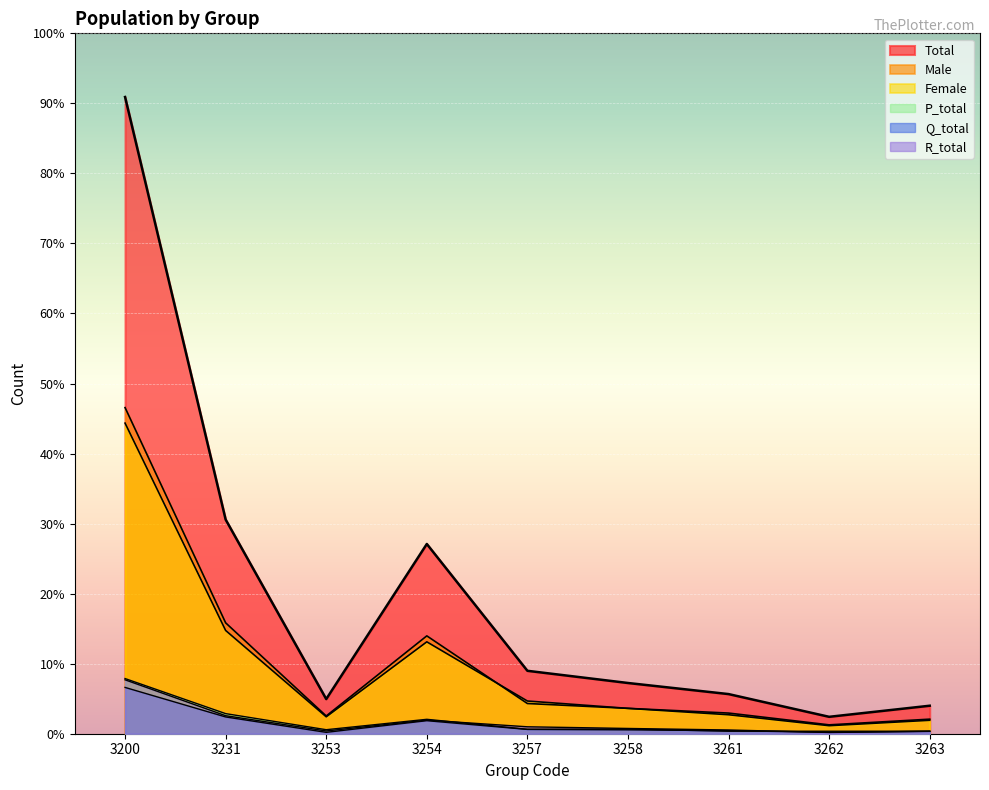

How many interior local peaks does the R_total series have?

1